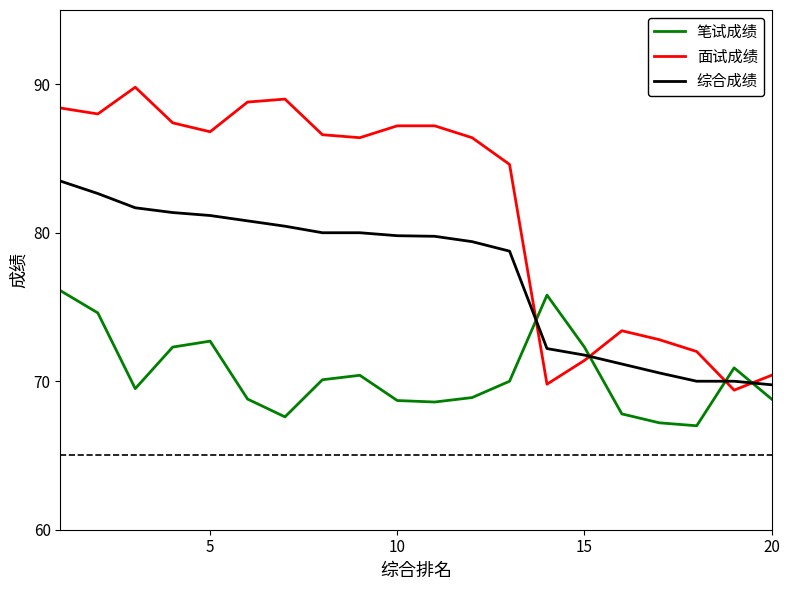

How many intersections are there between 综合成绩 and 笔试成绩?

4